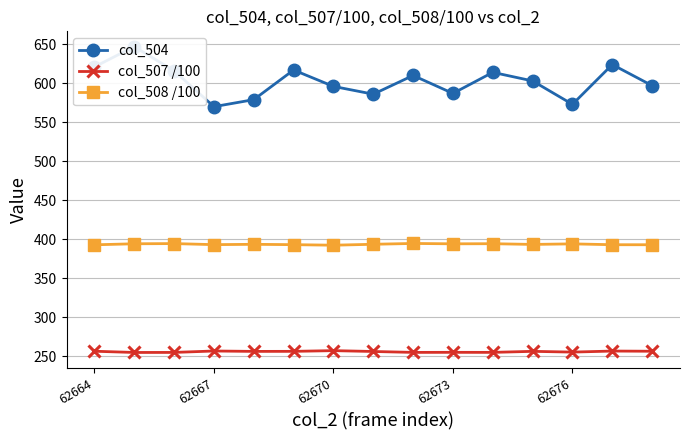

The value of col_508 /100 at 62670 is 392.3. True or false?

True